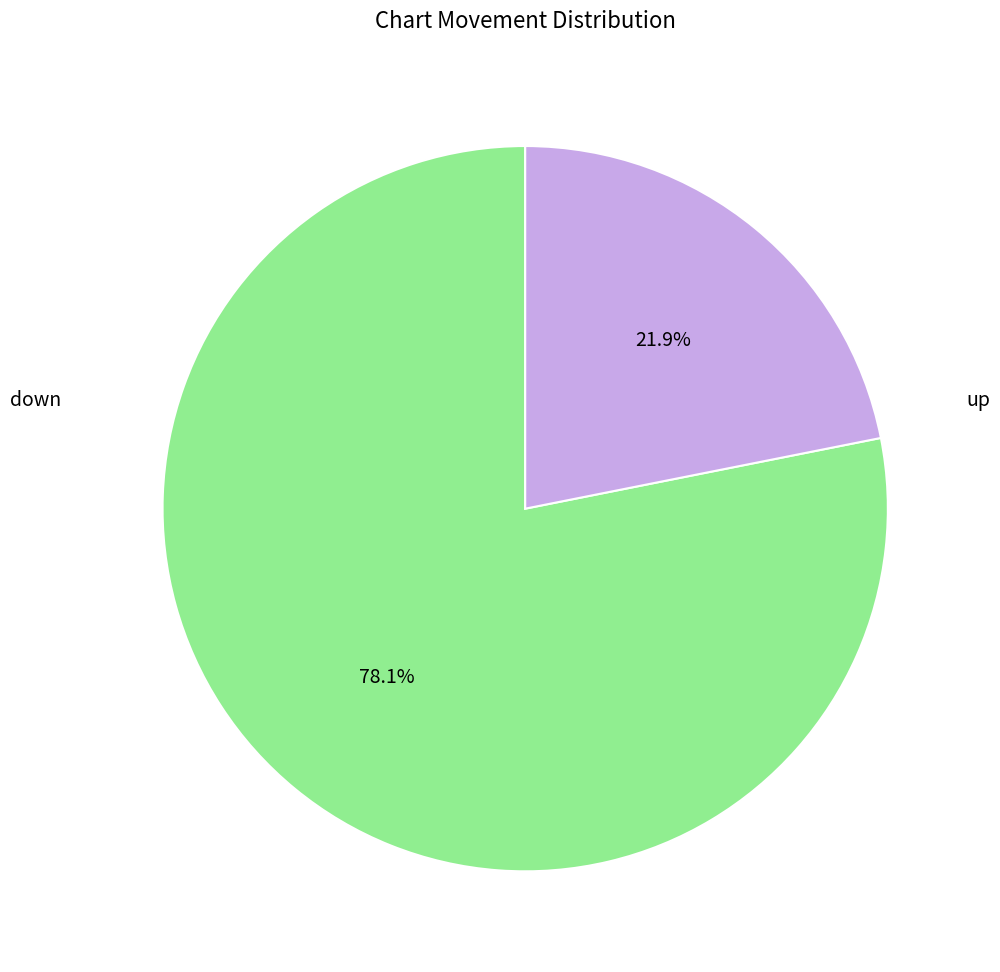

Does any single category account for the majority?

Yes